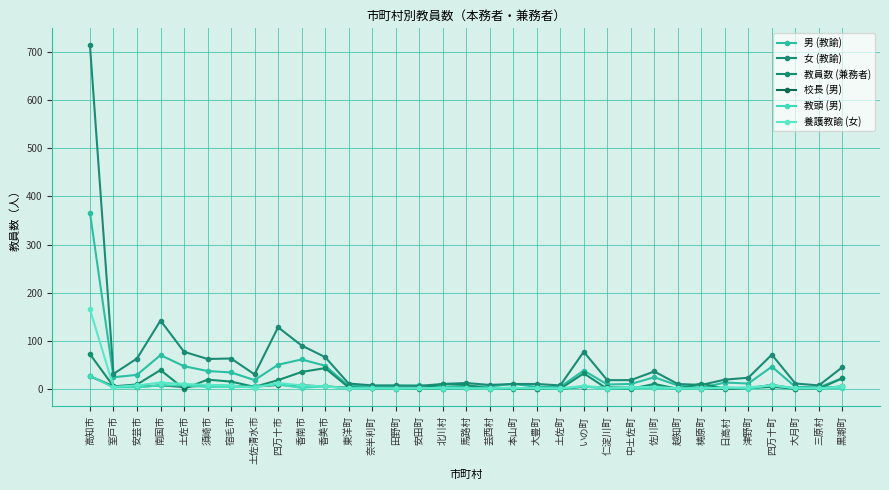

What is the value of the 校長 (男) point at the 22nd from the left?

4